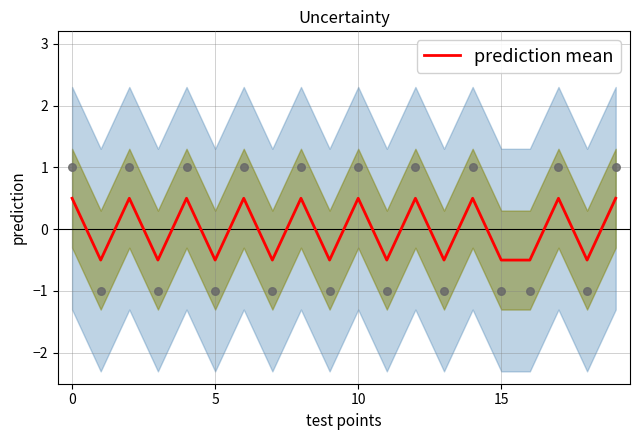

The value of prediction mean at 5 is -0.5. True or false?

True